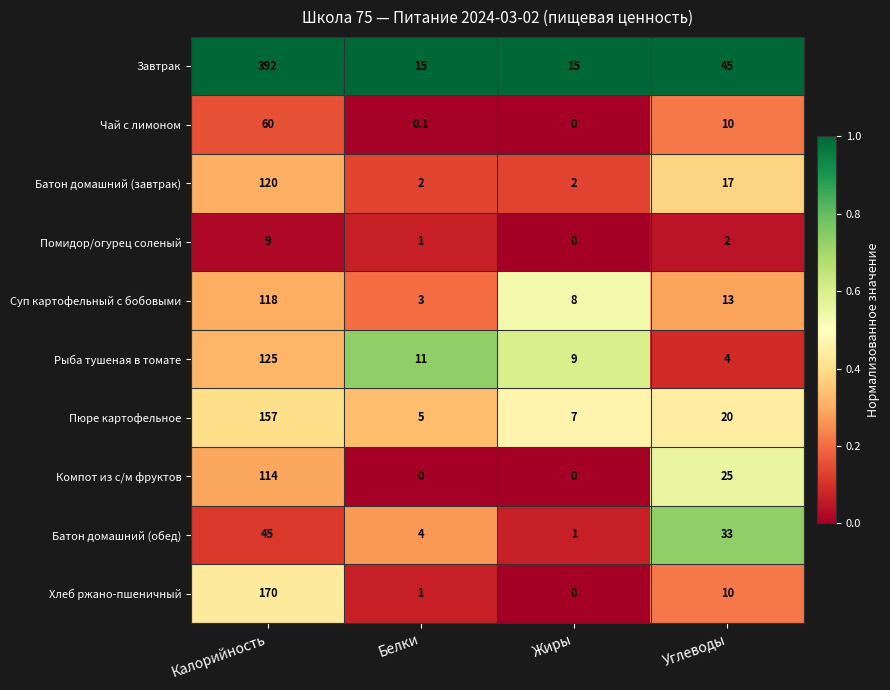

Rank the series by their maximum value, from highest to lowest.

Завтрак, Хлеб ржано-пшеничный, Пюре картофельное, Рыба тушеная в томате, Батон домашний (завтрак), Суп картофельный с бобовыми, Компот из с/м фруктов, Чай с лимоном, Батон домашний (обед), Помидор/огурец соленый